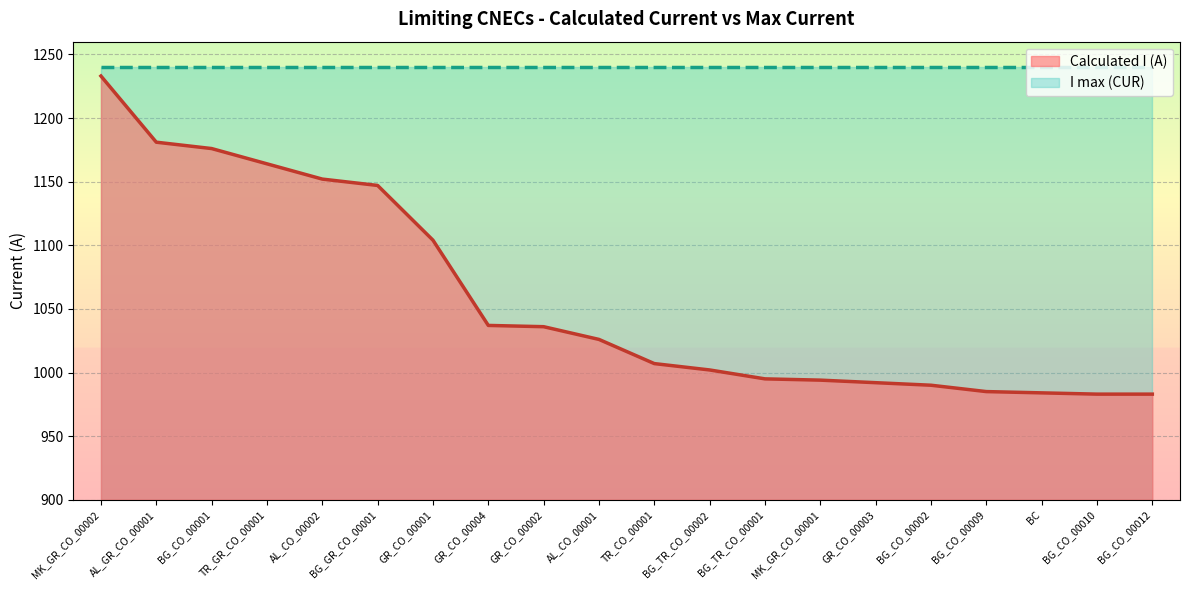

How many lines are shown in the chart?

2